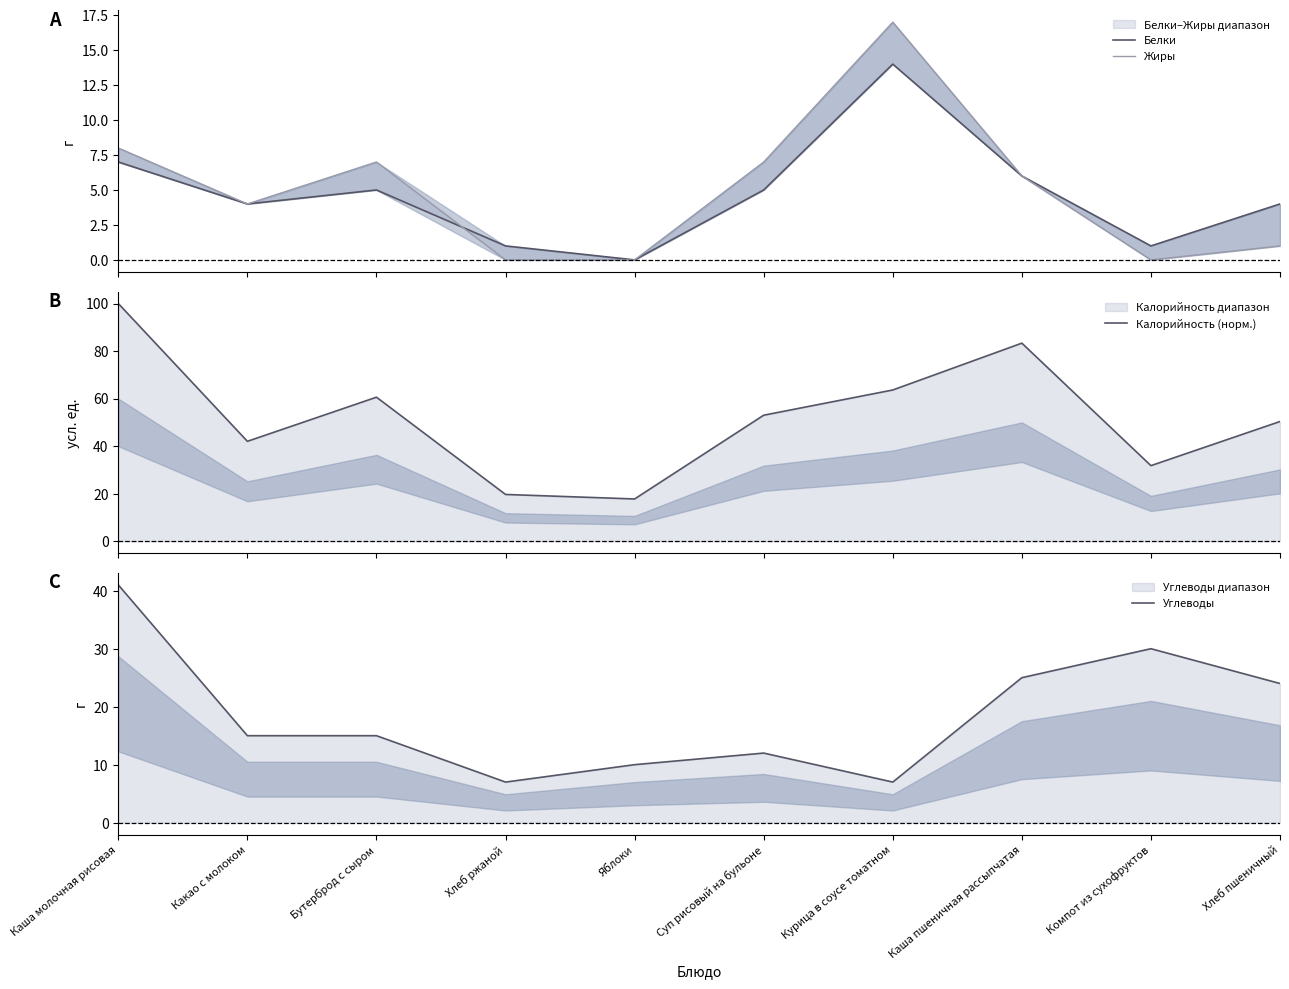

What are all the series names shown in the legend?

Белки, Жиры, Калорийность (норм.), Углеводы